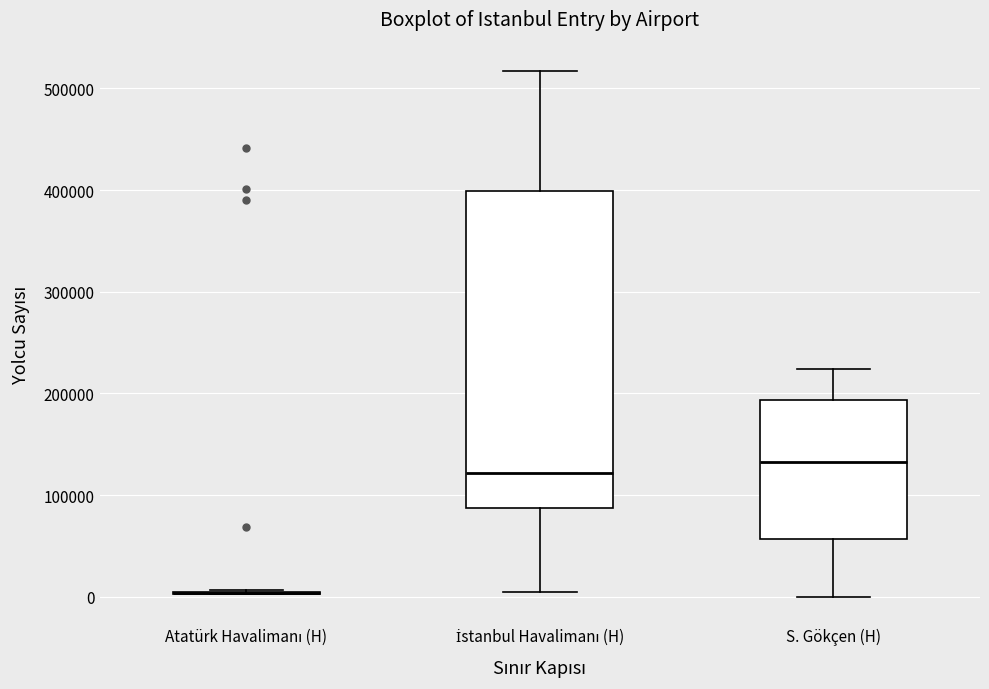

Where is the lower edge of the box for S. Gökçen (H) on the y-axis? The values are not printed on the chart, so give them approximately, as read against the axis.

60000